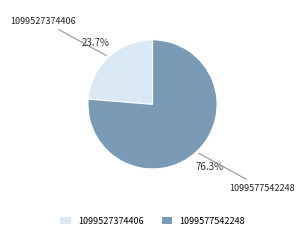

What portion of the pie excludes 1099577542248?

23.7%